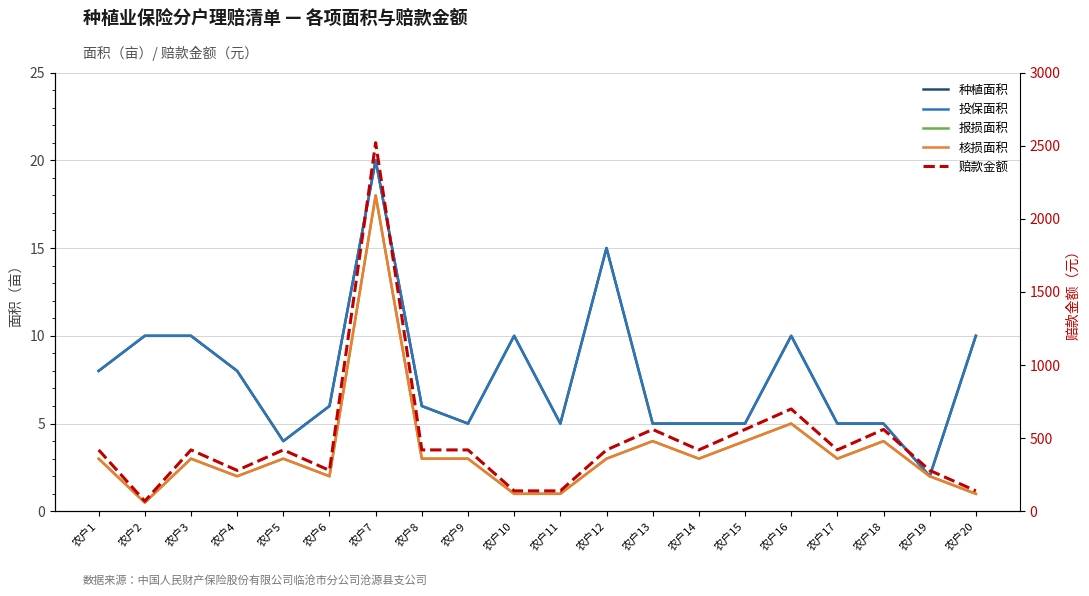

Reading left to right, list all the values displayed in this chart.

种植面积: 8.0	10.0	10.0	8.0	4.0	6.0	20.0	6.0	5.0	10.0	5.0	15.0	5.0	5.0	5.0	10.0	5.0	5.0	2.0	10.0
投保面积: 8.0	10.0	10.0	8.0	4.0	6.0	20.0	6.0	5.0	10.0	5.0	15.0	5.0	5.0	5.0	10.0	5.0	5.0	2.0	10.0
报损面积: 3.0	0.5	3.0	2.0	3.0	2.0	18.0	3.0	3.0	1.0	1.0	3.0	4.0	3.0	4.0	5.0	3.0	4.0	2.0	1.0
核损面积: 3.0	0.5	3.0	2.0	3.0	2.0	18.0	3.0	3.0	1.0	1.0	3.0	4.0	3.0	4.0	5.0	3.0	4.0	2.0	1.0
赔款金额: 420.0	70.0	420.0	280.0	420.0	280.0	2520.0	420.0	420.0	140.0	140.0	420.0	560.0	420.0	560.0	700.0	420.0	560.0	280.0	140.0